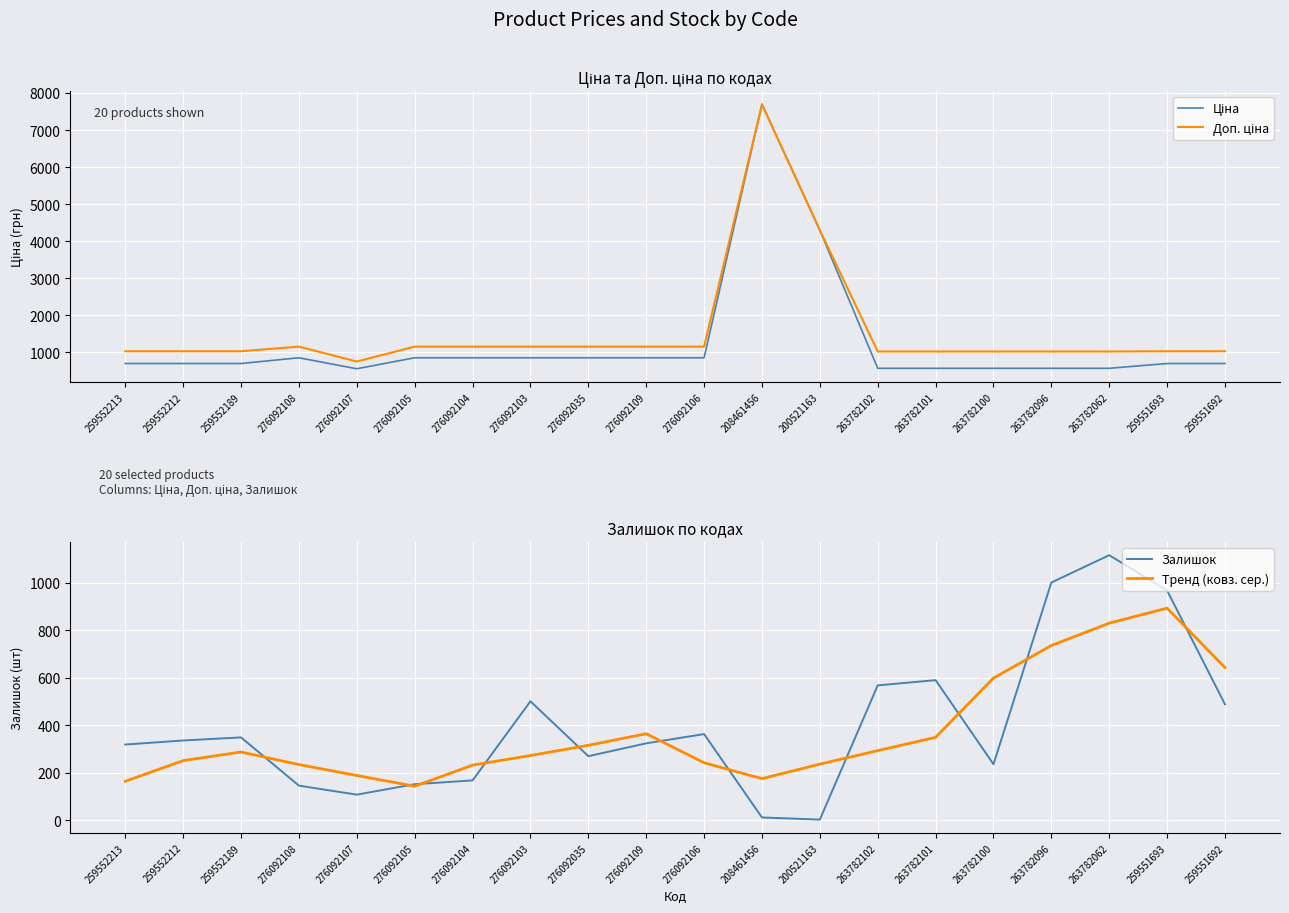

Which category has the lowest value in the Тренд (ковз. сер.) series?

276092105